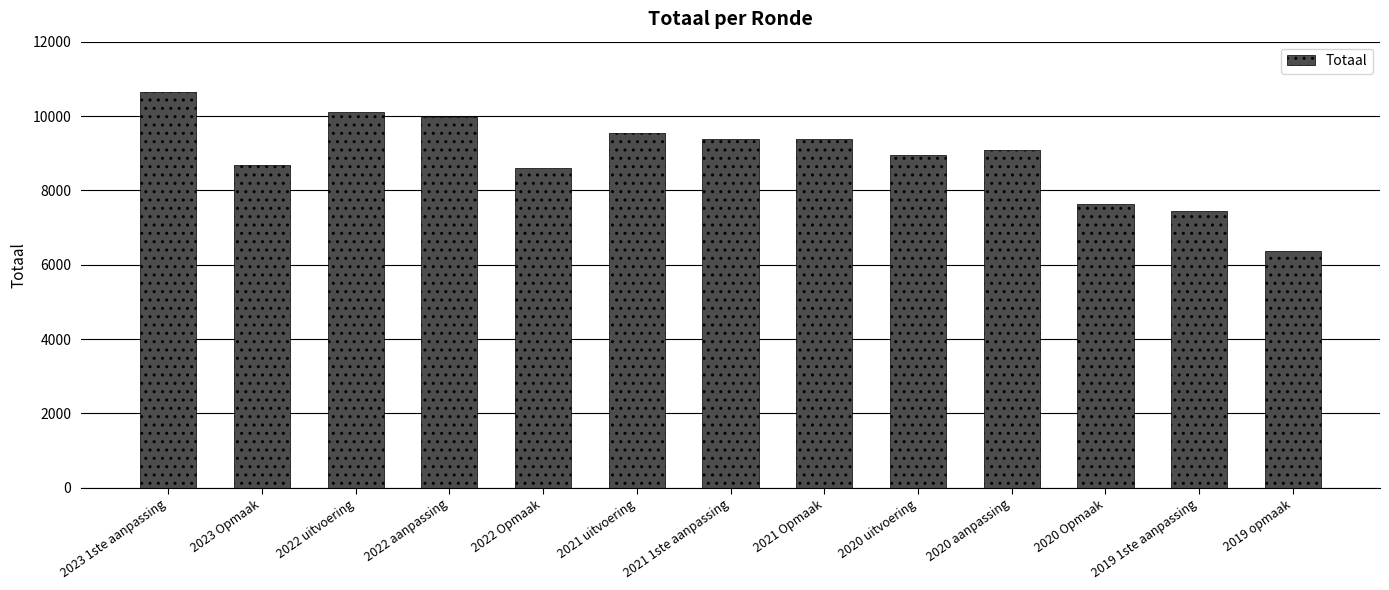

What is the maximum value shown in the chart?

10642